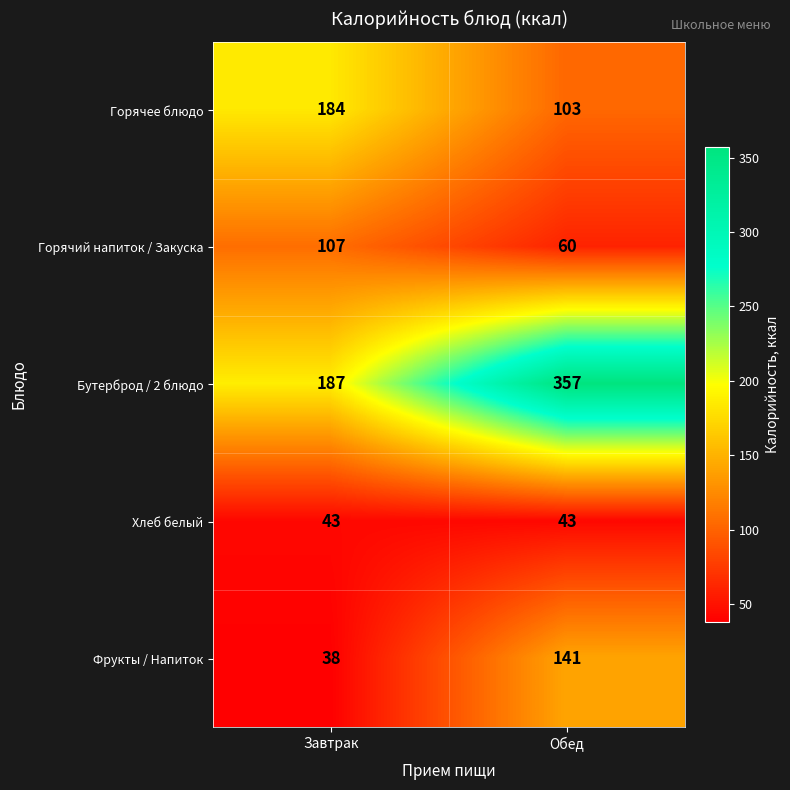

What is the average value of the Бутерброд / 2 блюдо series?

272